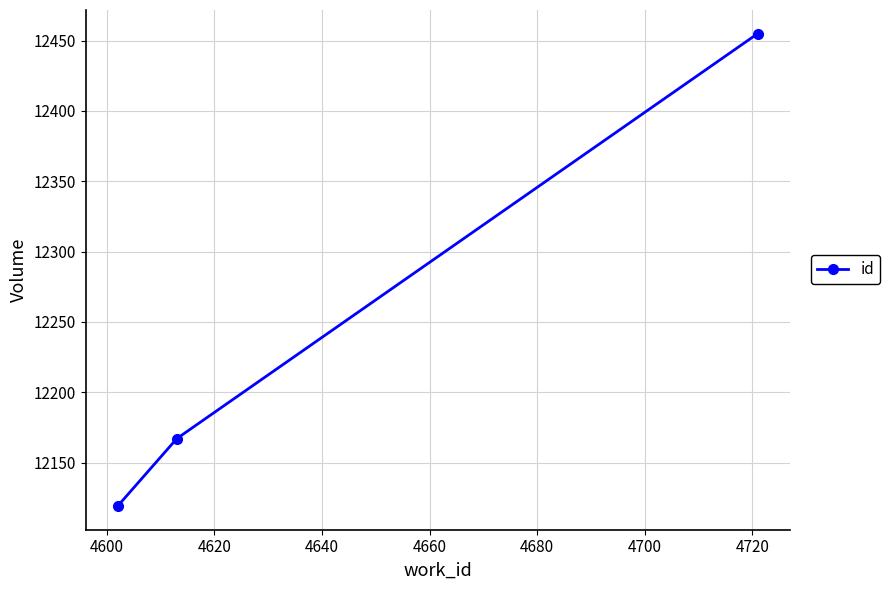

Count the values in the range 12119 to 12455.

3